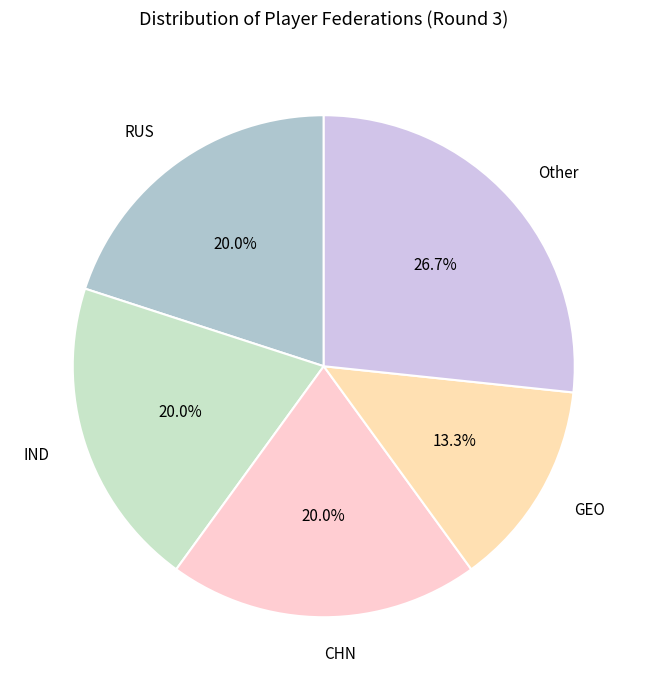

How much of the chart is everything except IND?

80.0%